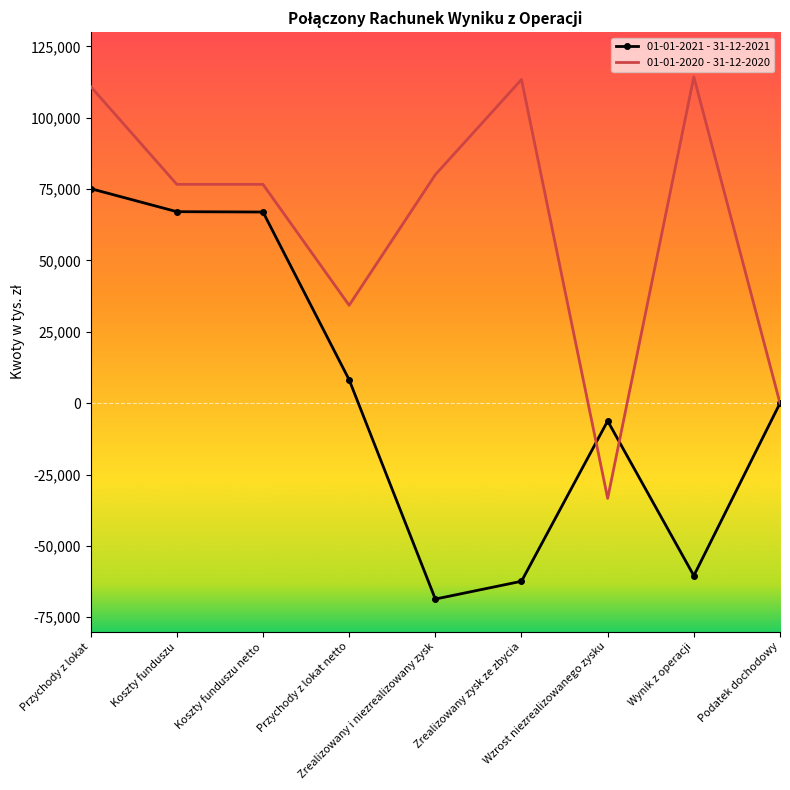

Rank the series at Koszty funduszu netto from lowest to highest value.

01-01-2021 - 31-12-2021, 01-01-2020 - 31-12-2020